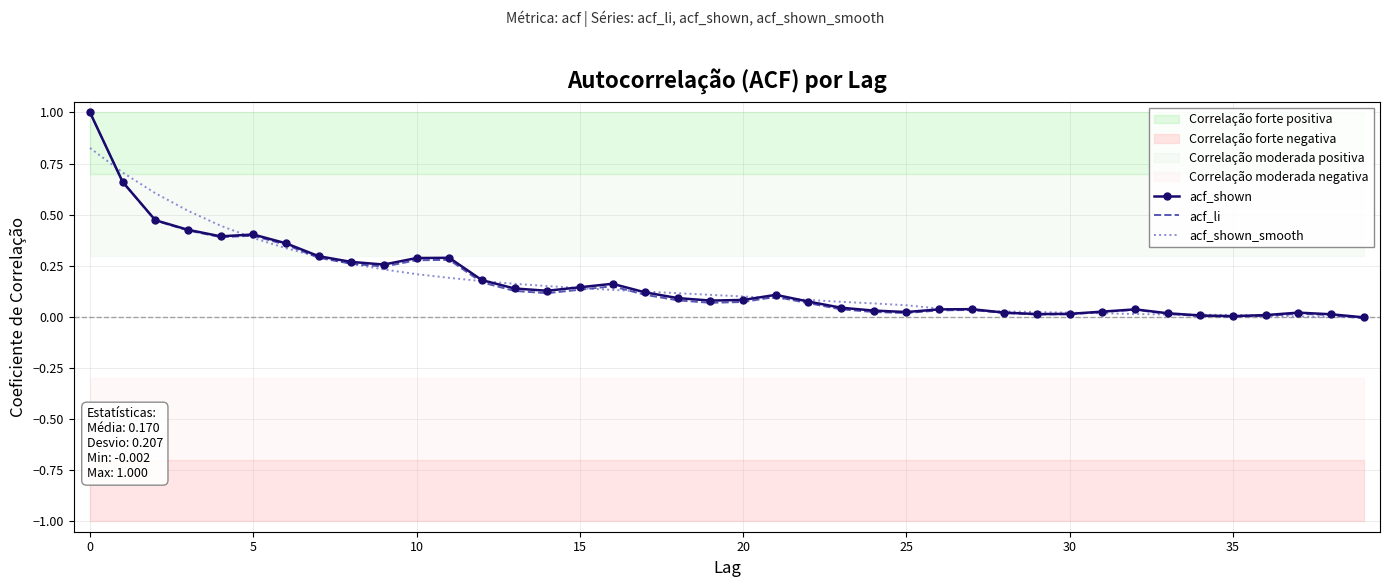

The value of acf_shown at 30 is 0.0. True or false?

True